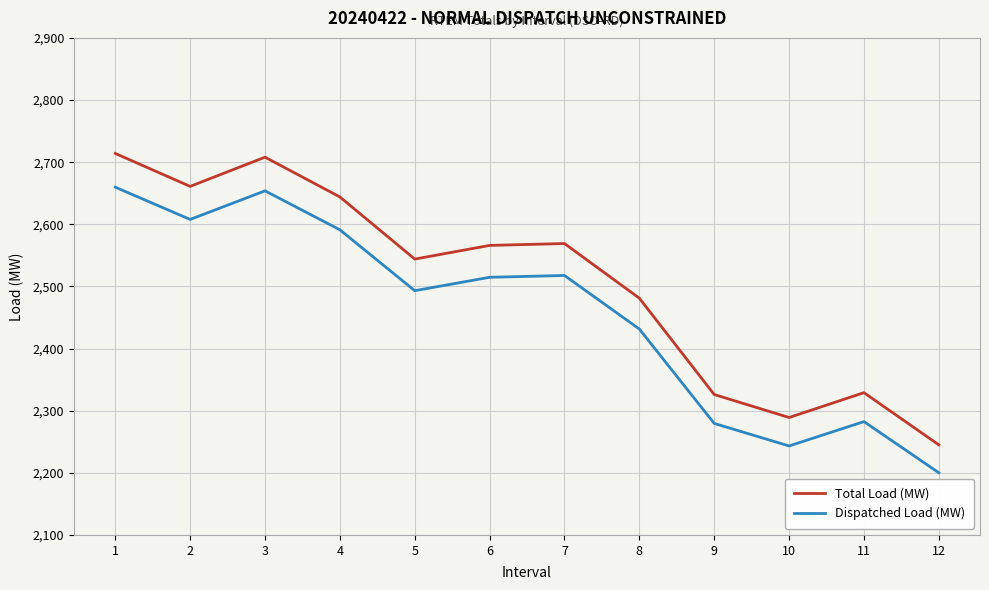

Is the value of Dispatched Load (MW) at 8 greater than the value of Total Load (MW) at 8?

No